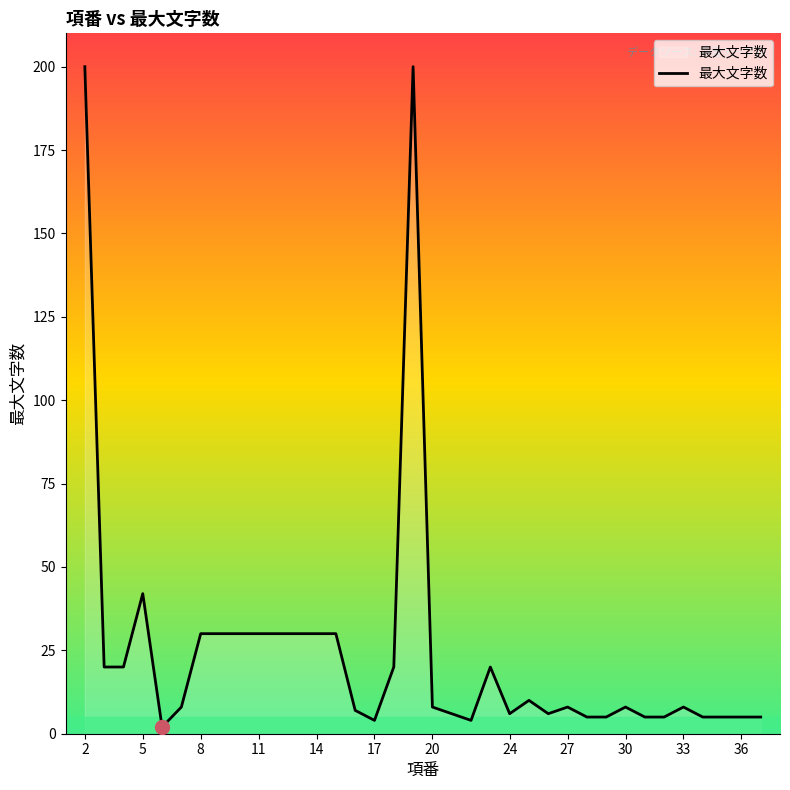

At which label is the value closest to 101?

5